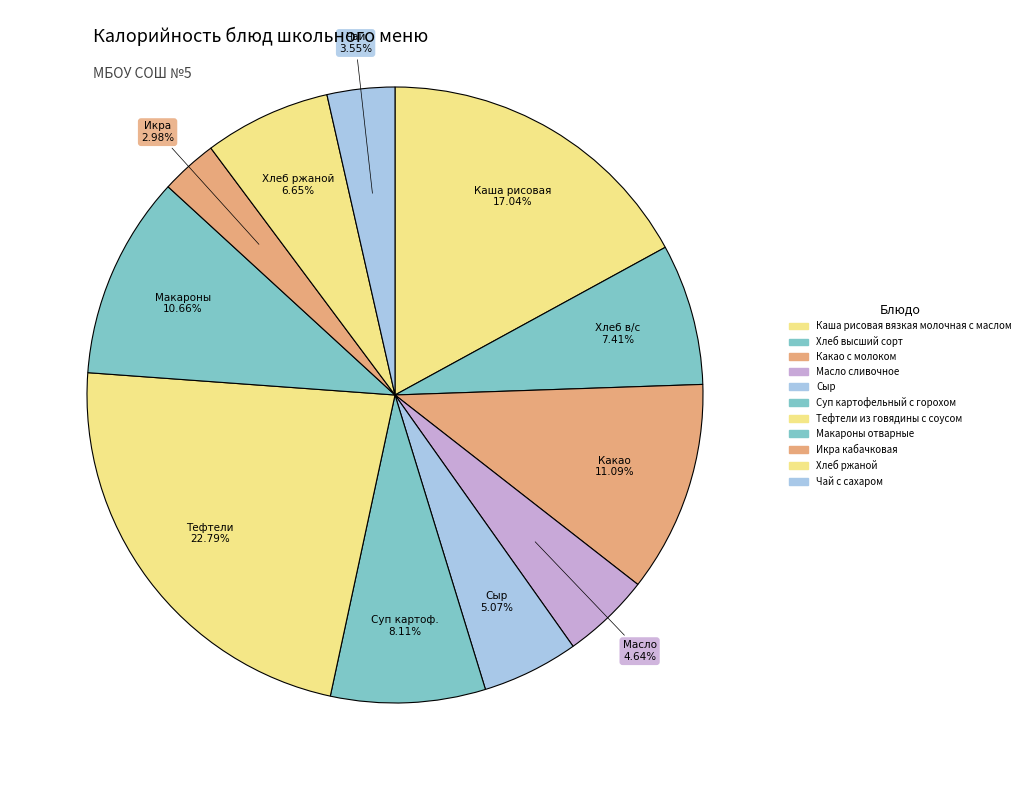

To the nearest percent, what is the average slice percentage?

9%